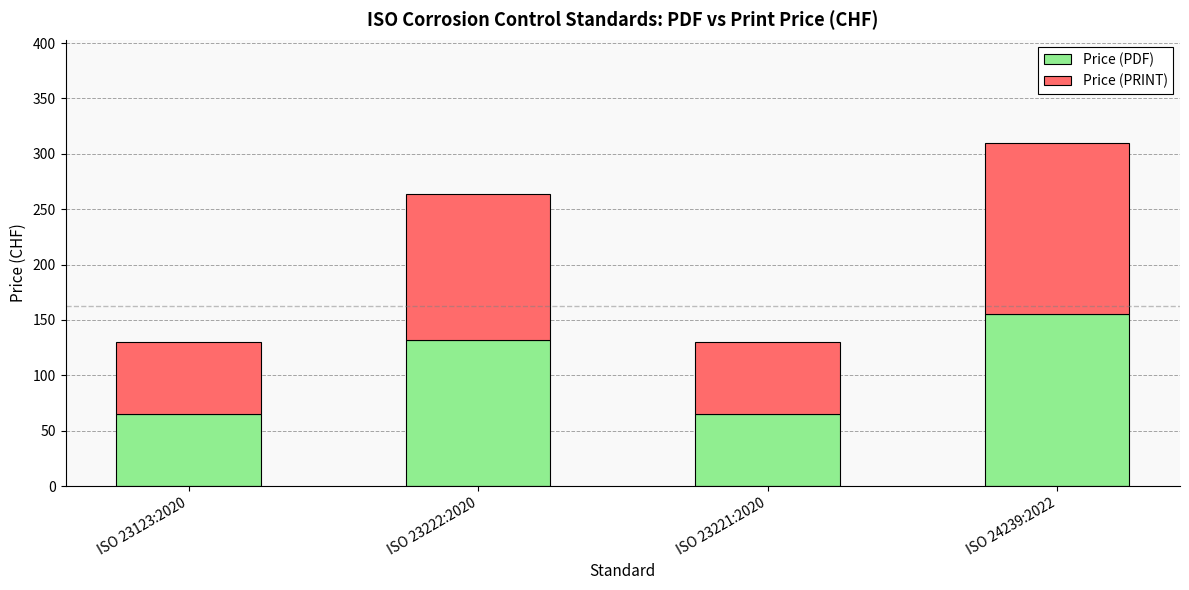

Are the bars horizontal?

No